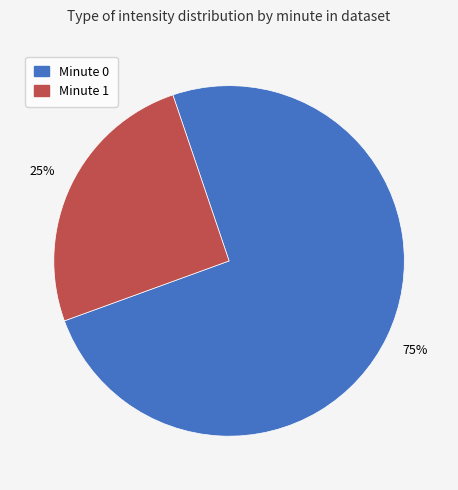

Does any single category account for the majority?

Yes